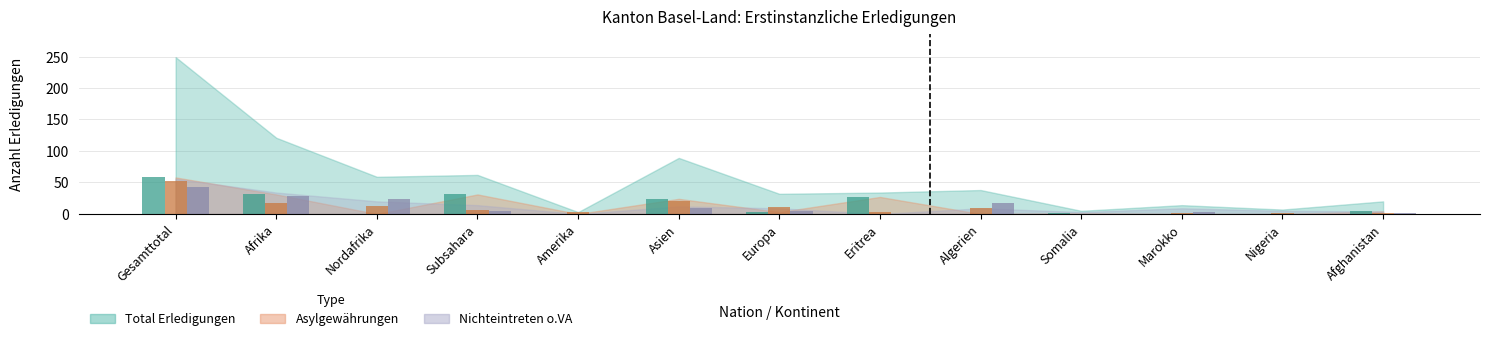

At which category is the sum across all series the highest?

Gesamttotal